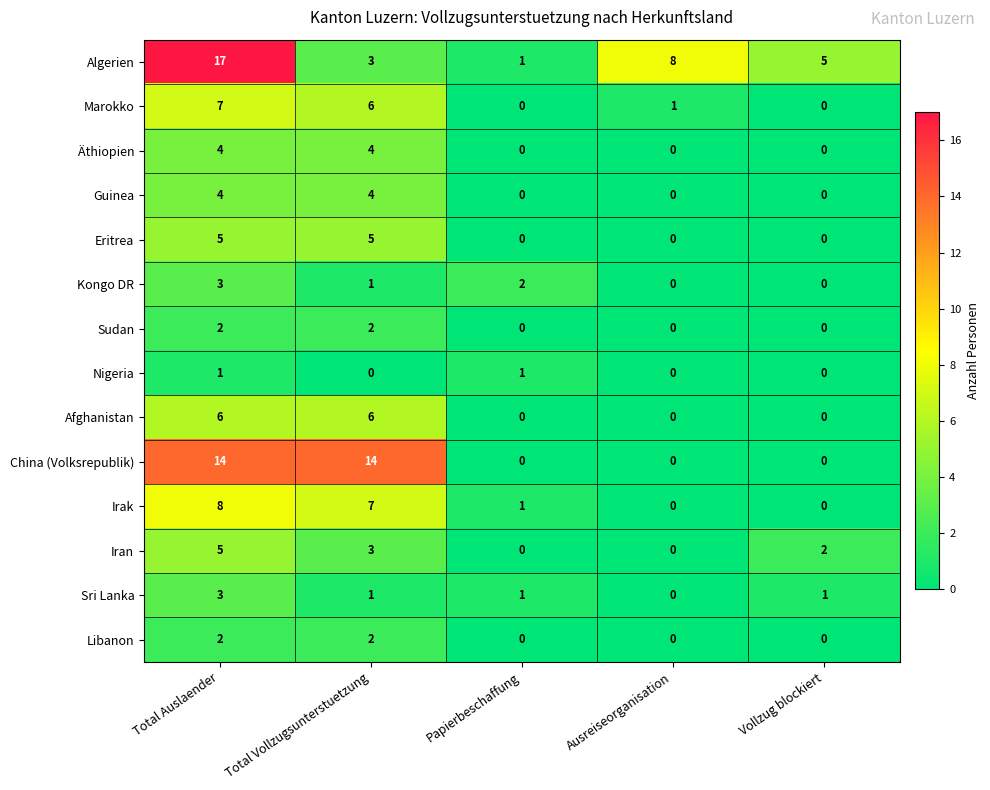

At which category is the sum across all series the highest?

Total Auslaender